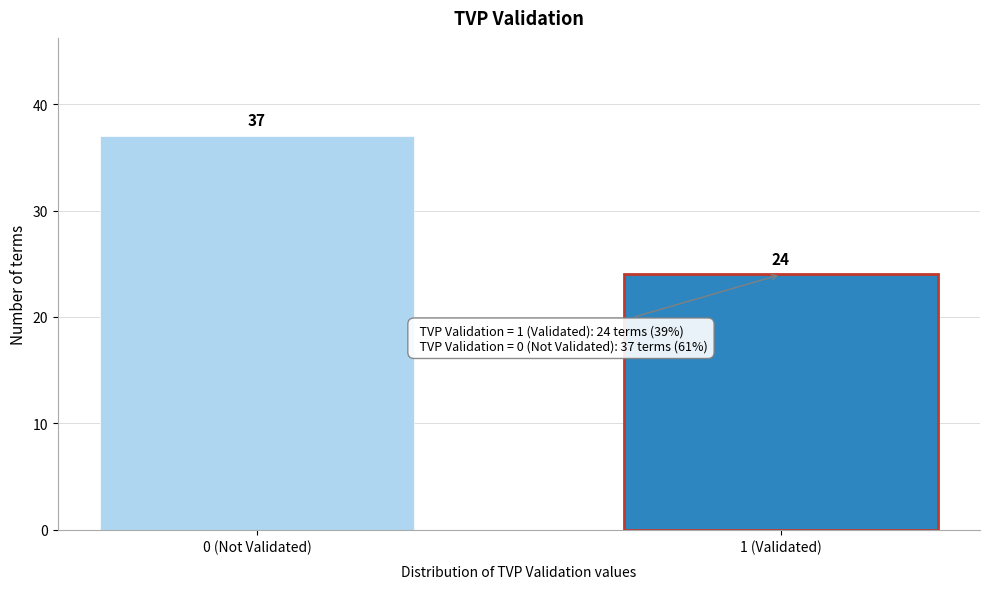

Reading right to left, extract all data points from this chart.

1 (Validated)=24	0 (Not Validated)=37